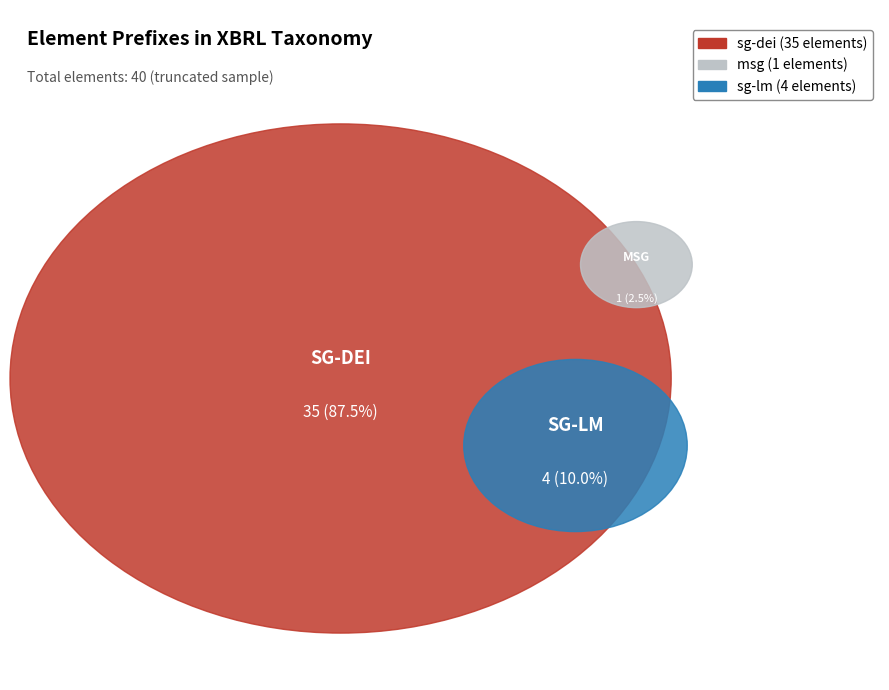

How many segments does this pie chart have?

3